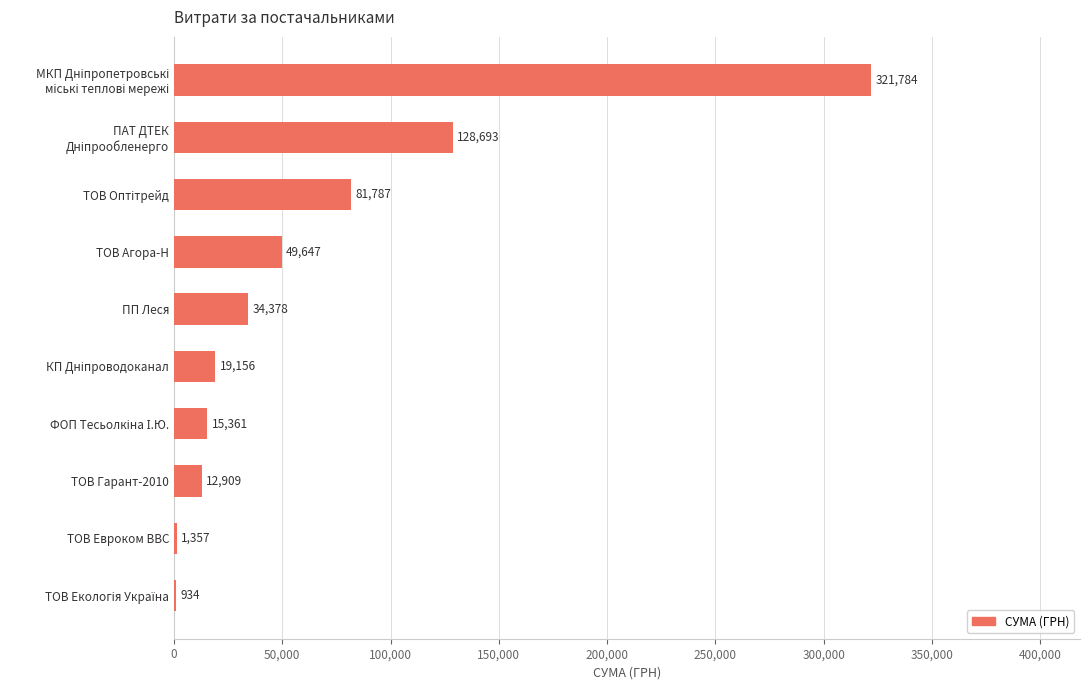

Between ТОВ Евроком ВВС and ТОВ Гарант-2010, which is larger?

ТОВ Гарант-2010